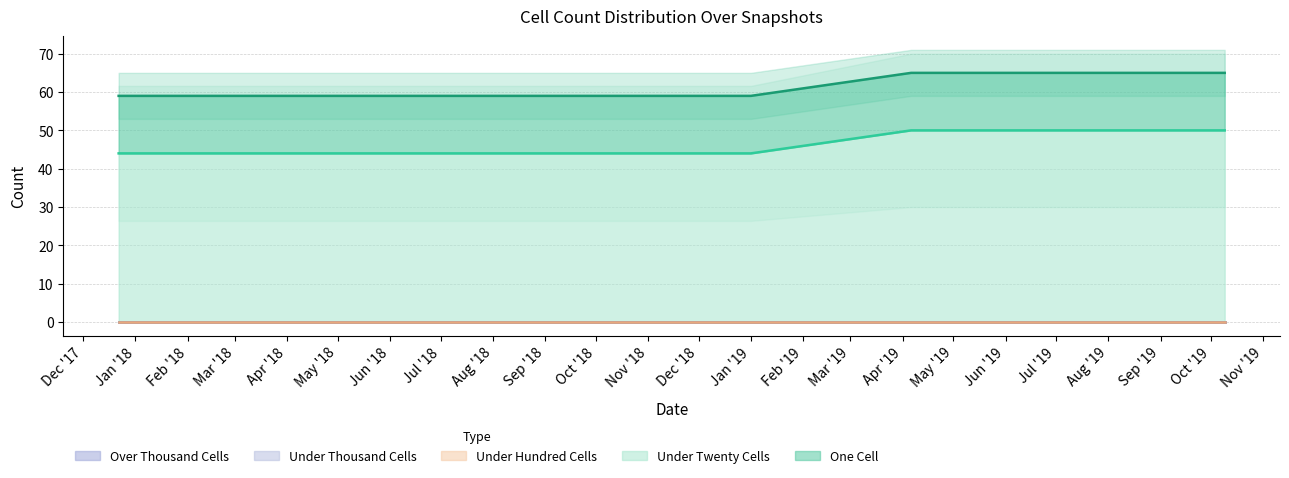

What is the difference between the maximum and minimum values in the under_twenty_cells series?

6